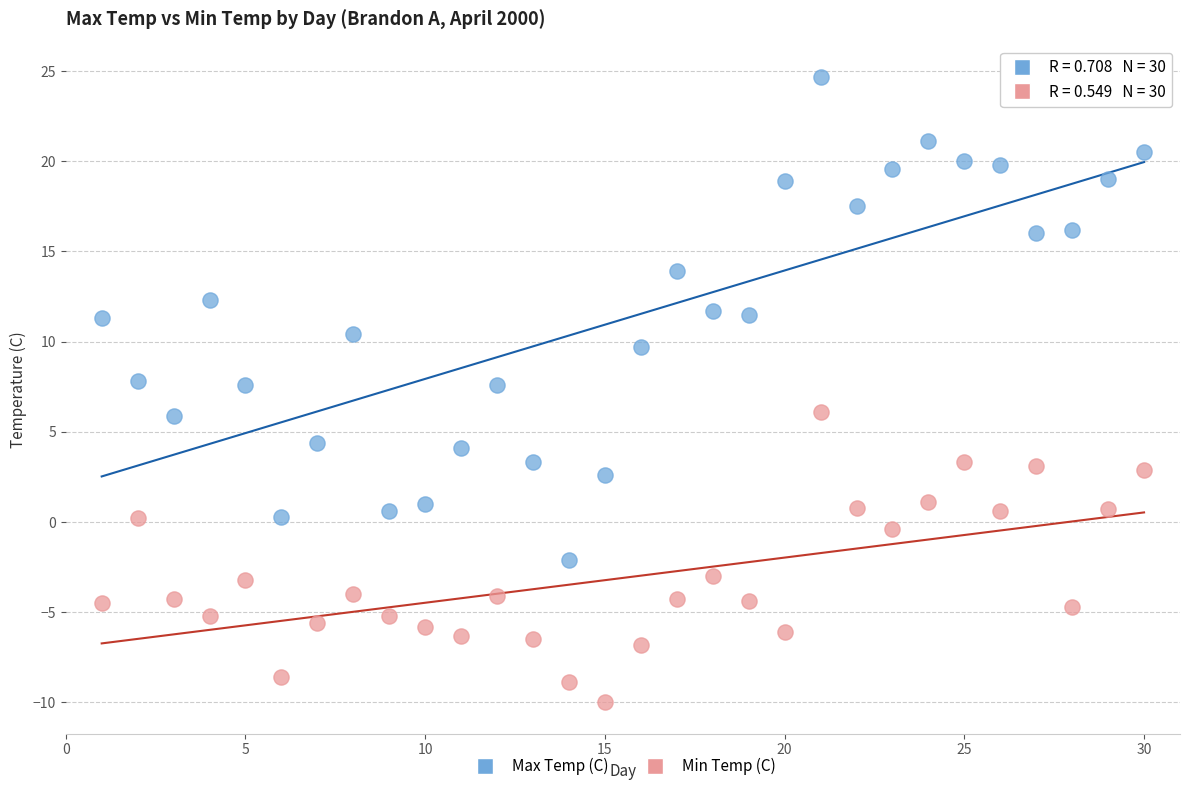

What are all the series names shown in the legend?

Max Temp (C), Min Temp (C)